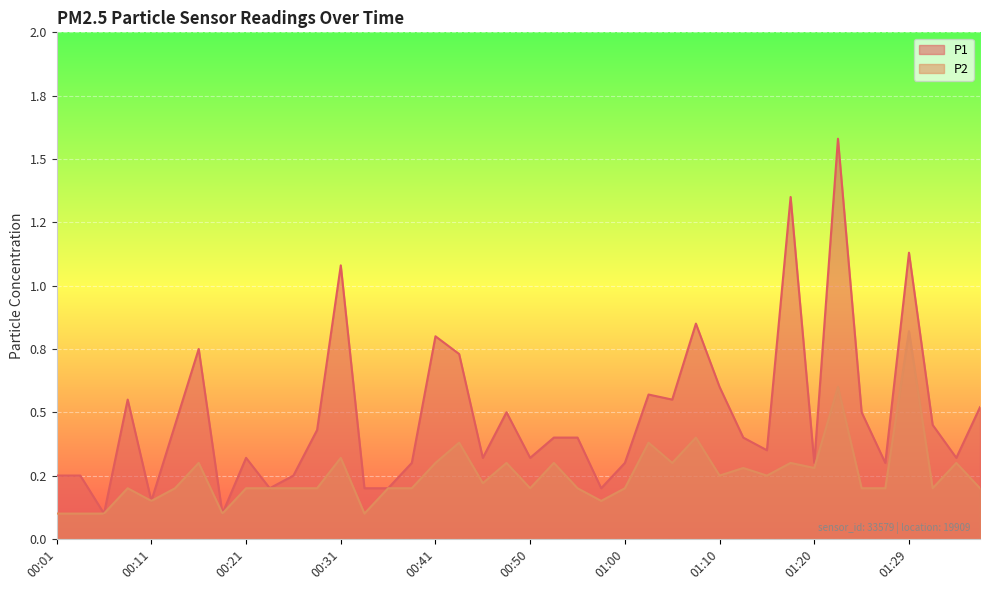

At which category does P1 reach its first local peak?

00:09